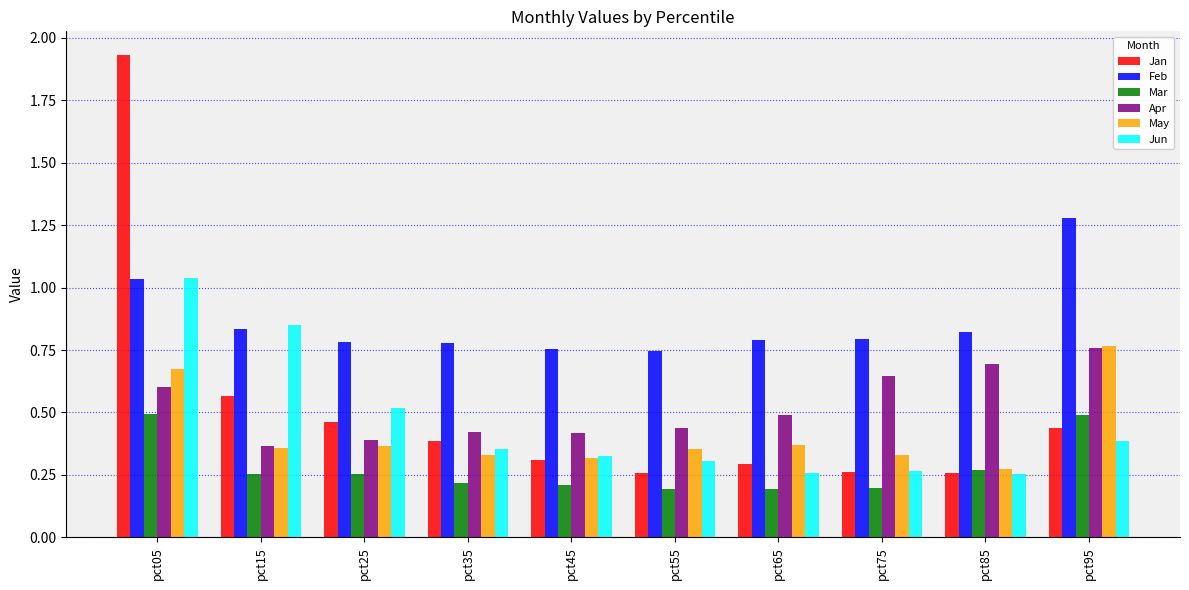

Where is Feb nearest to the value 1?

pct05